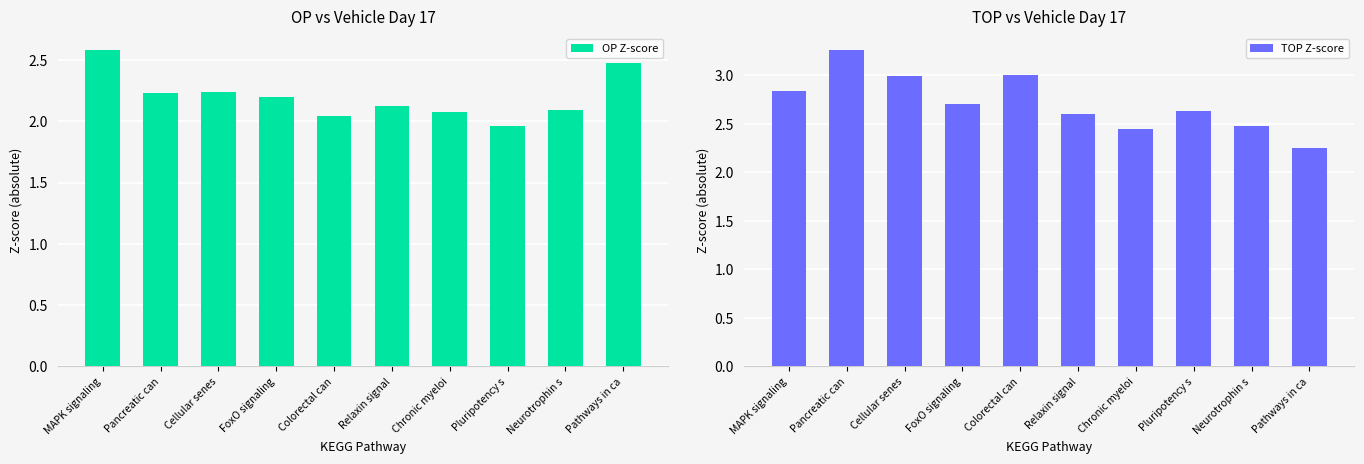

At which category is the sum across all series the highest?

Pancreatic can